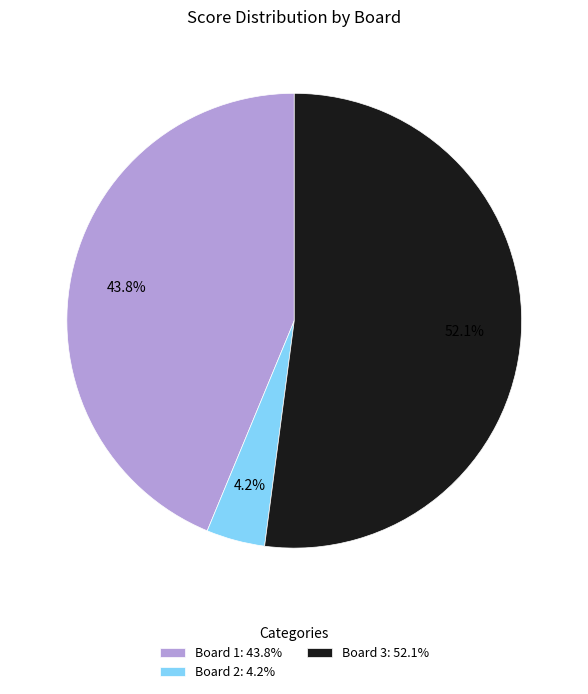

Is the sum of Board 3: 52.1% and Board 2: 4.2% greater than half?

Yes